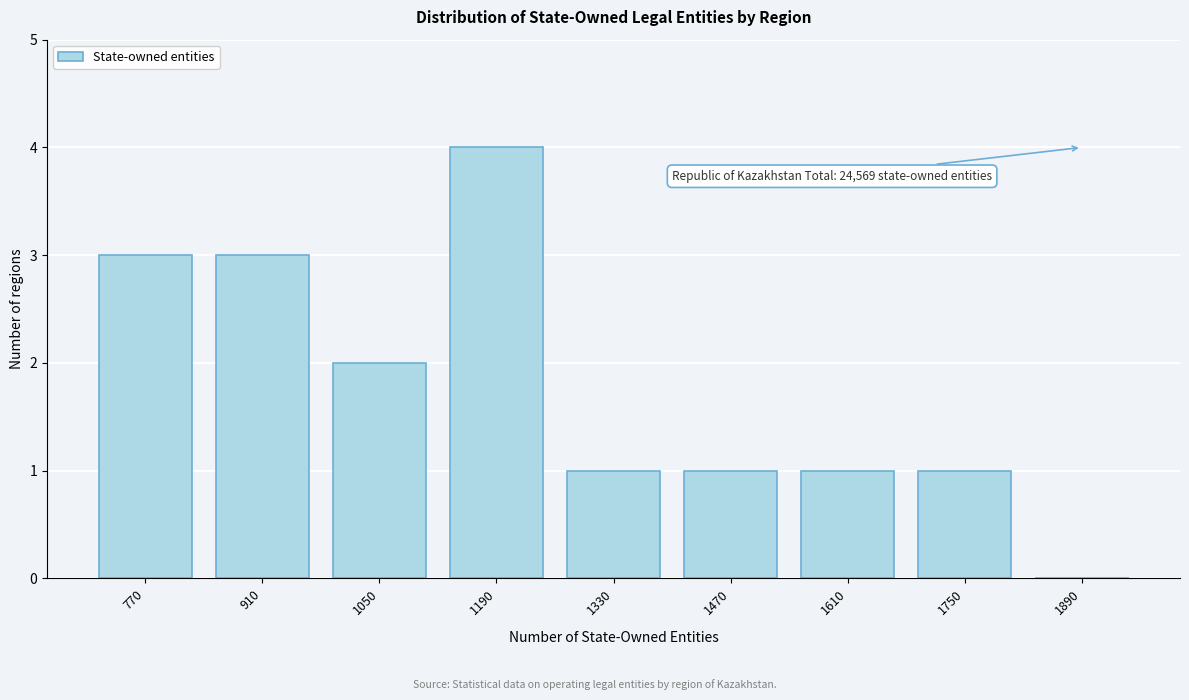

Reading left to right, what are all the values shown in this chart?

770=3	910=3	1050=2	1190=4	1330=1	1470=1	1610=1	1750=1	1890=0